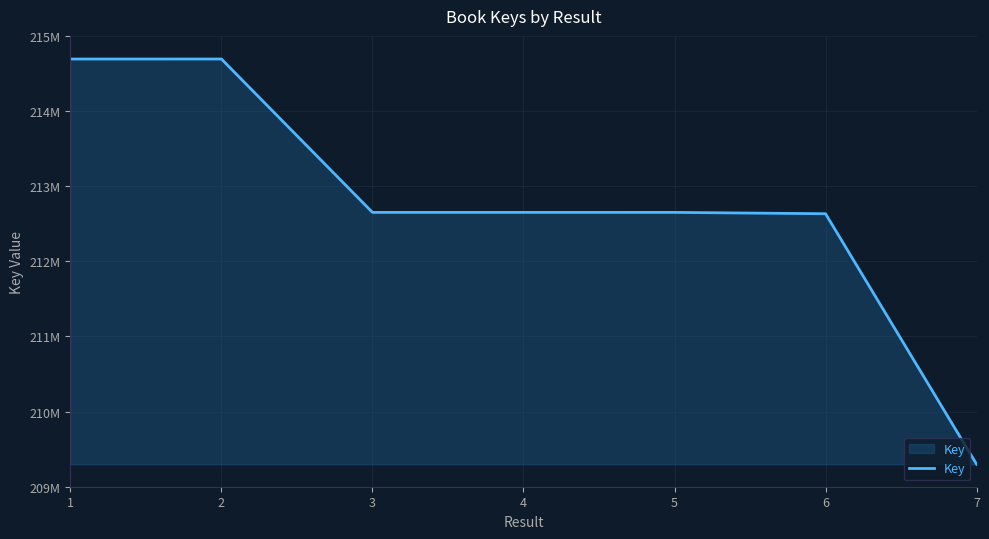

Is this an area chart (filled region under the line)?

Yes